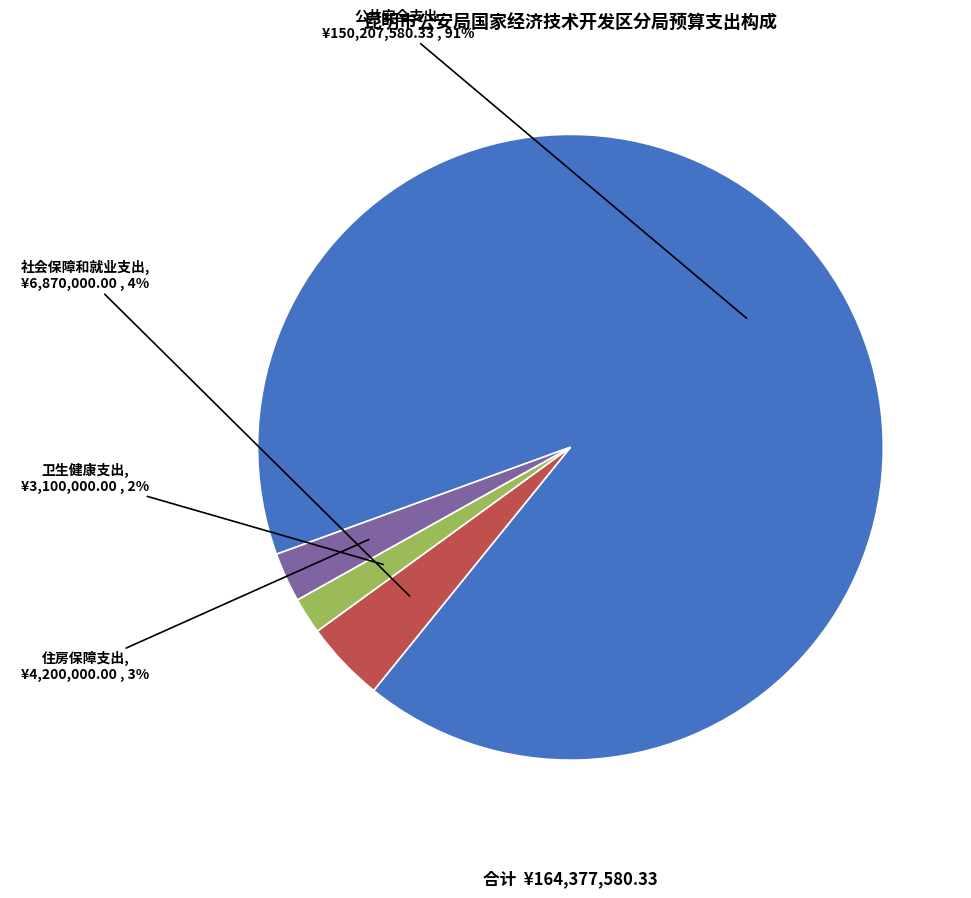

To the nearest percent, what is the difference between the 公共安全支出 and 卫生健康支出 slice percentages?

89%